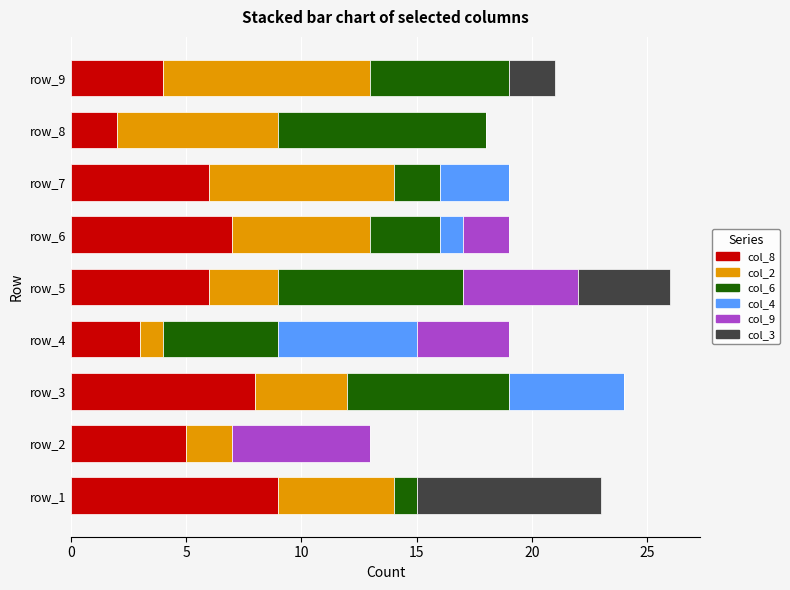

True or false: col_8 has a value of 9 at row_2.

False